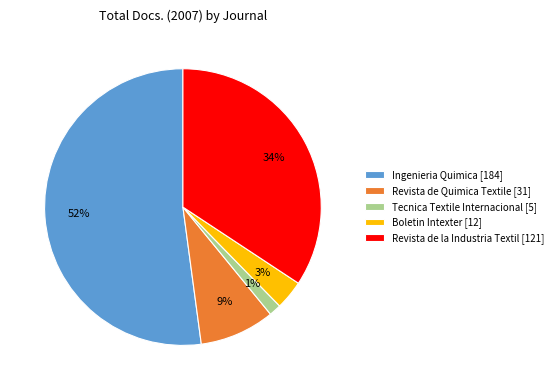

What percentage is the Tecnica Textile Internacional slice, to the nearest percent?

1%